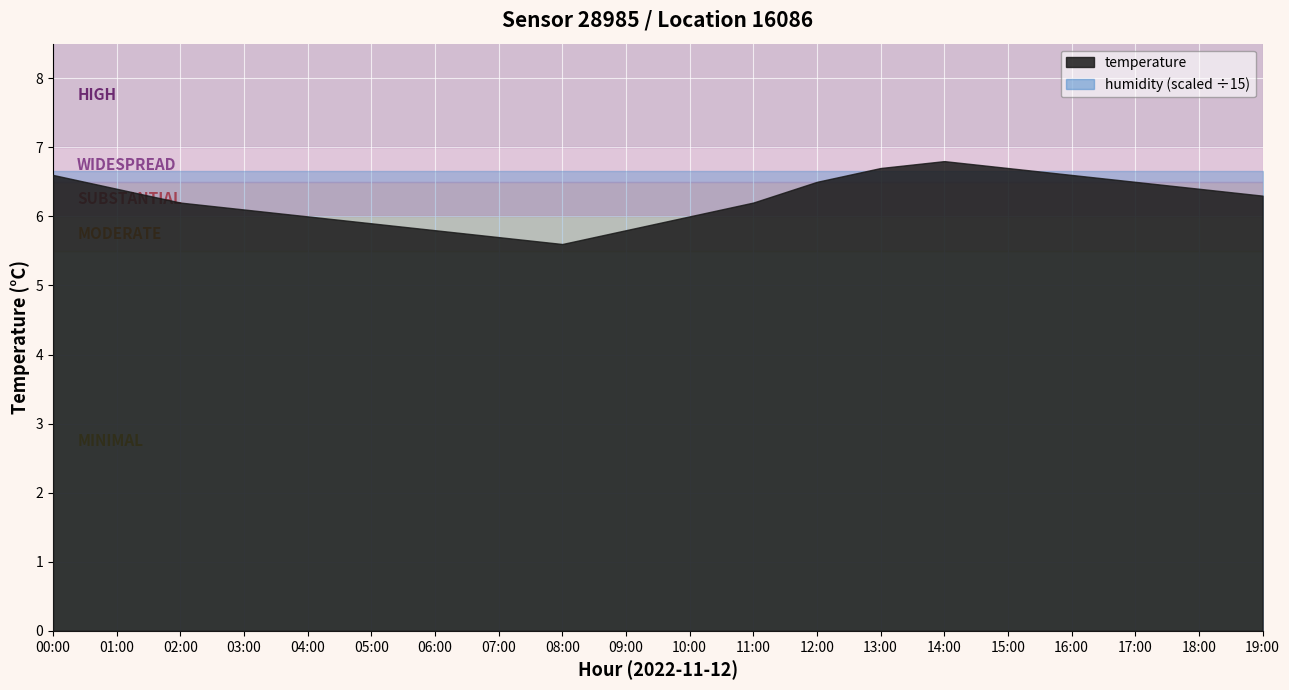

What is the average value of the temperature series?

6.2